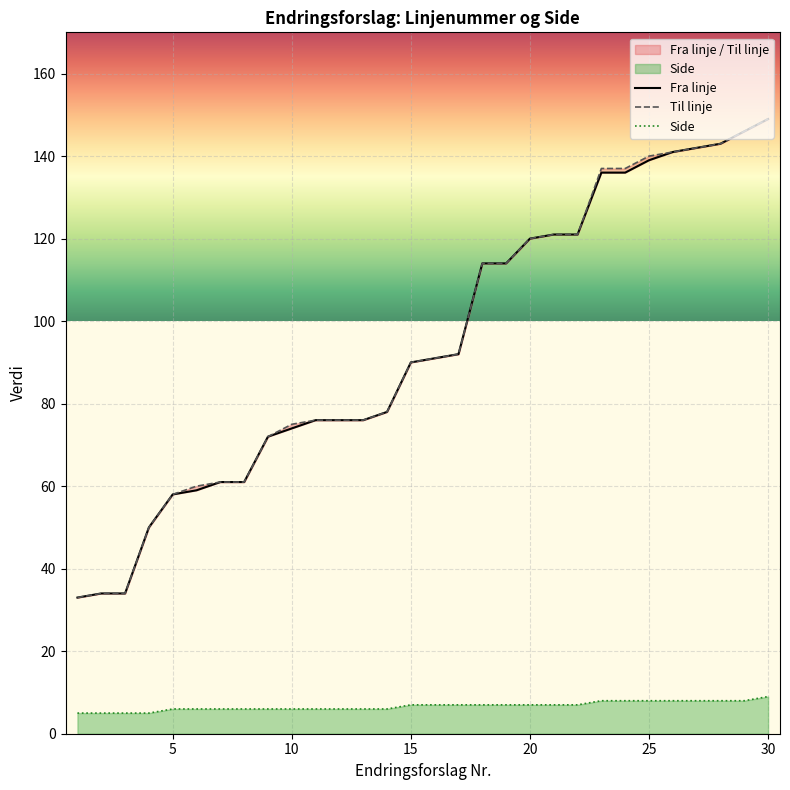

How many values in the Til linje series exceed 91?

14